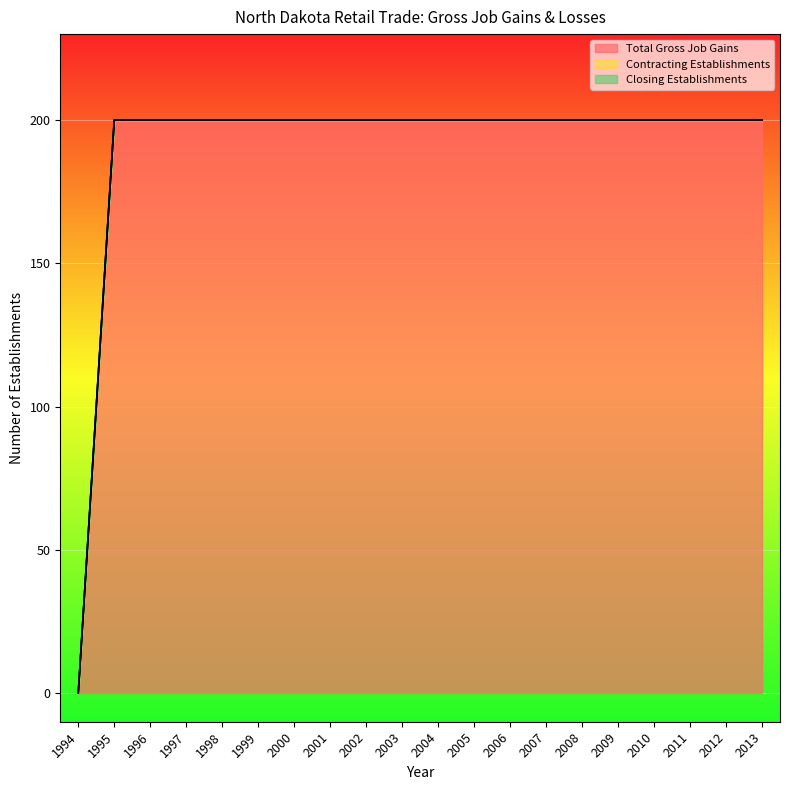

True or false: Closing Establishments and Contracting Establishments cross at least once.

False